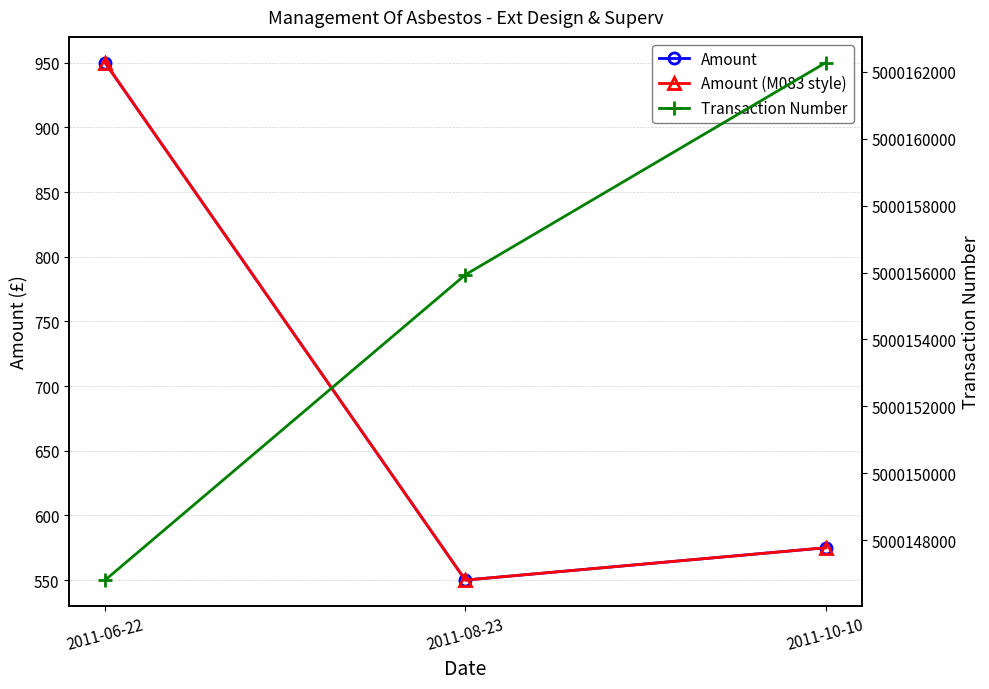

What is the difference between the maximum and minimum values in the Transaction Number series?

15471